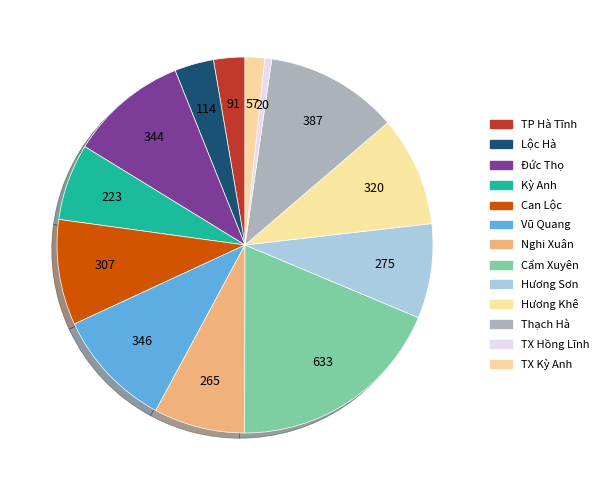

Count the number of slices in the pie.

13